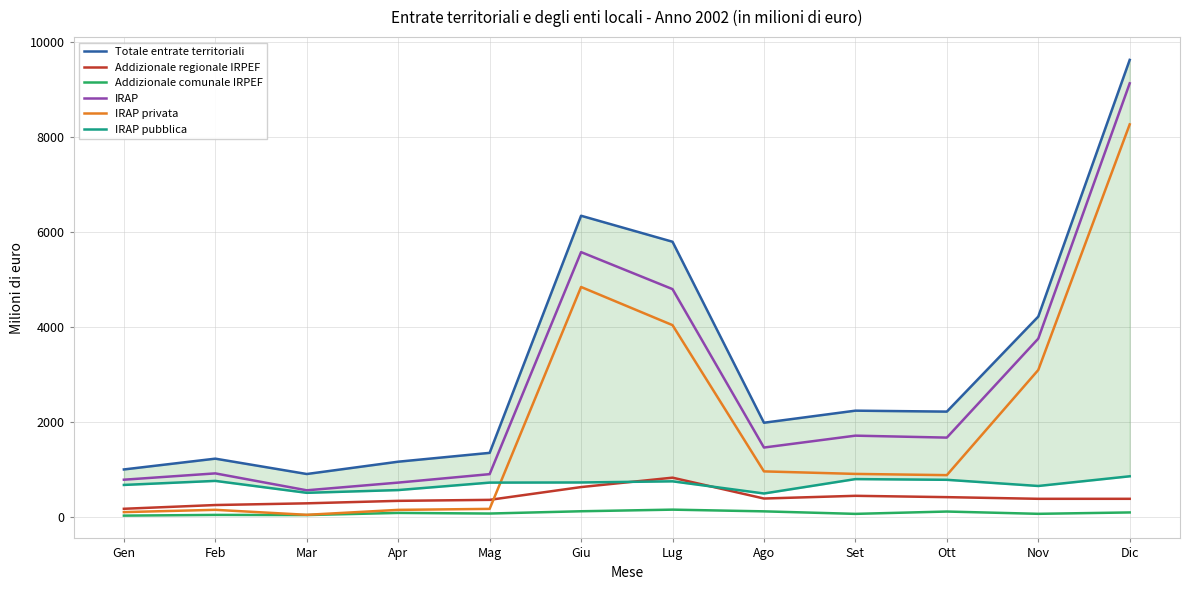

What is the sum of all Addizionale regionale IRPEF values?

4975